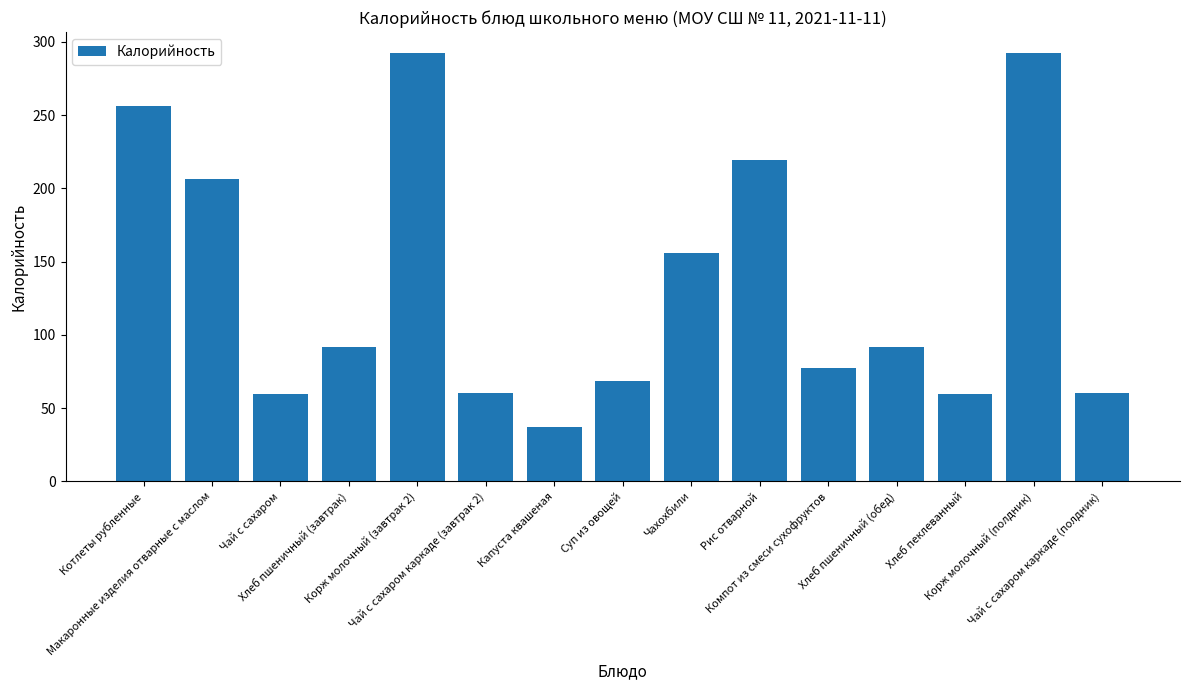

How many distinct data groups are displayed?

1